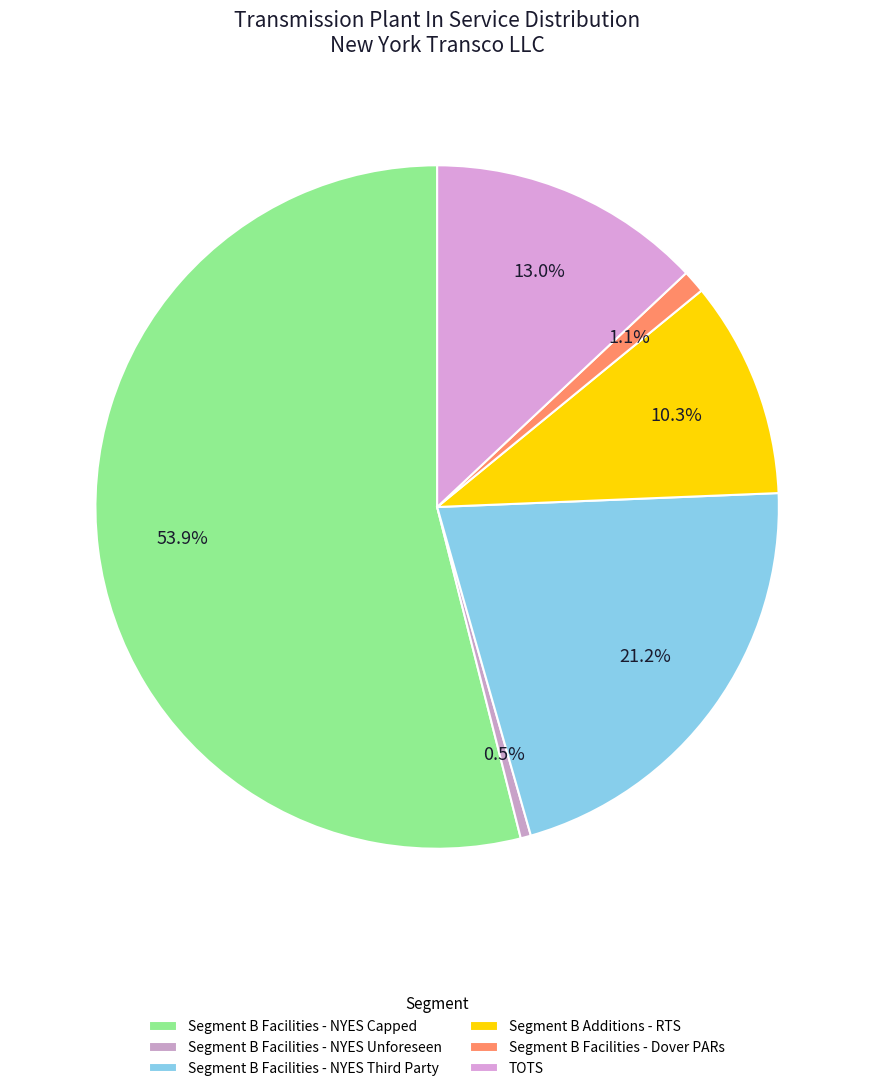

Which slice is the largest?

Segment B Facilities - NYES Capped